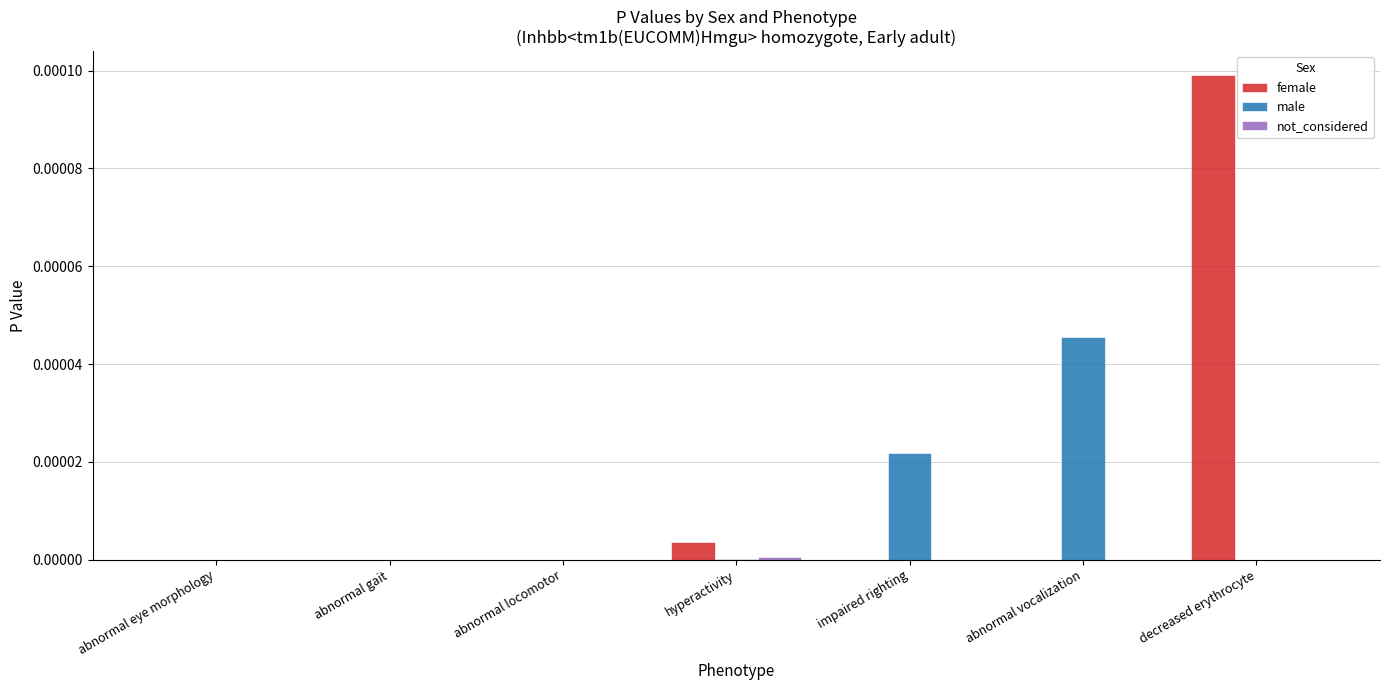

At which category is the sum across all series the highest?

decreased erythrocyte